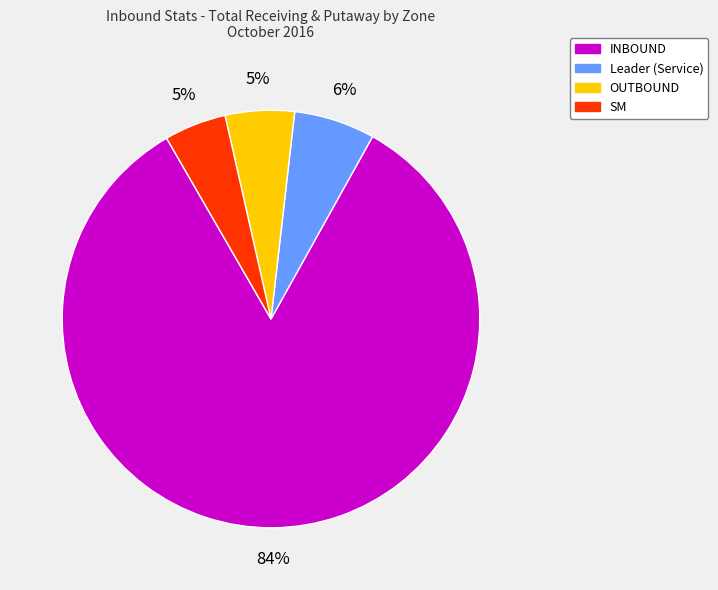

Is there any slice that represents more than half of the pie?

Yes